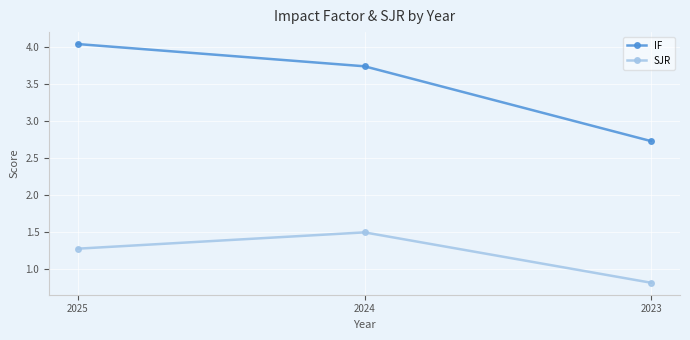

At how many categories does at least one series exceed 2?

3